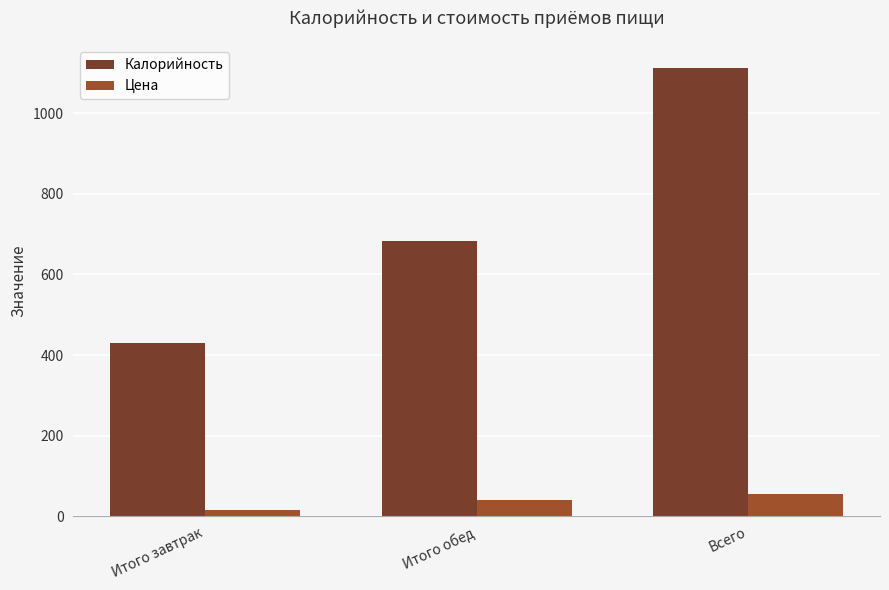

Which series has the widest spread of values?

Калорийность